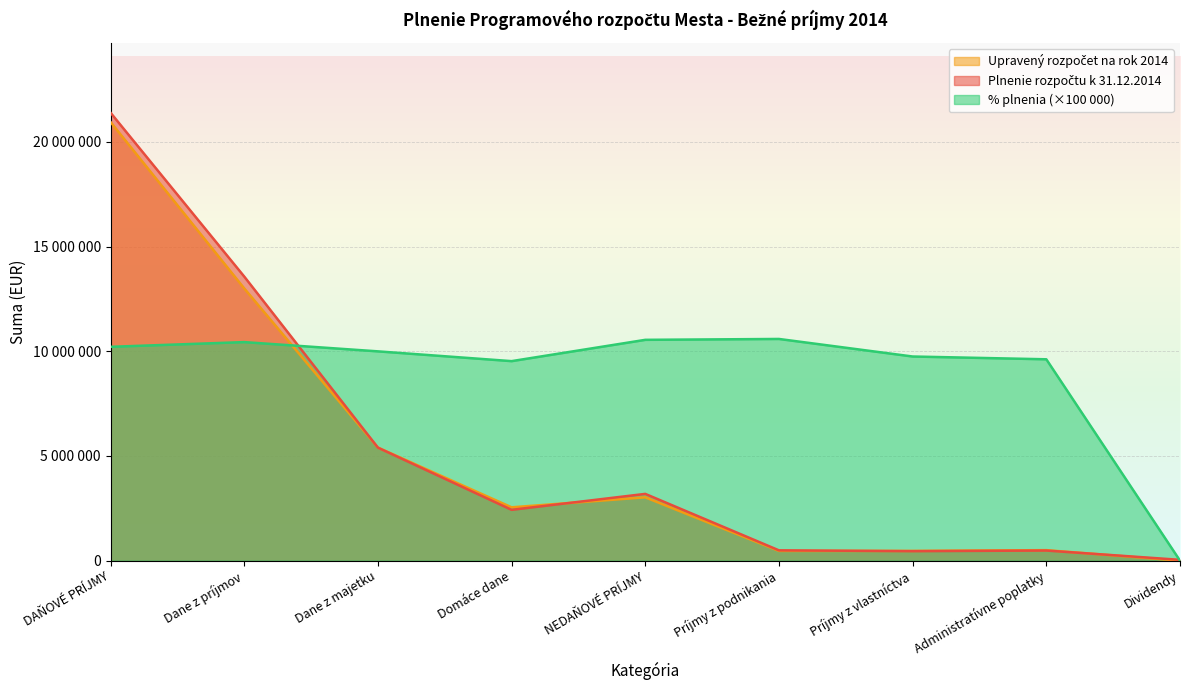

How many lines are shown in the chart?

3